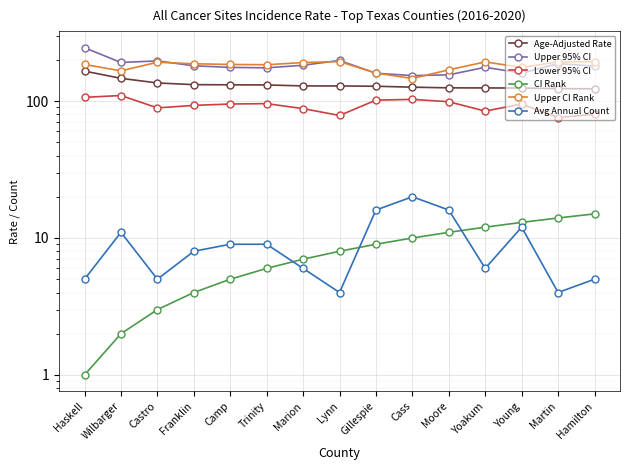

Reading right to left, list all the values displayed in this chart.

Age-Adjusted Rate: Hamilton=122.8	Martin=123.2	Young=124.4	Yoakum=124.6	Moore=124.8	Cass=126.2	Gillespie=128.2	Lynn=128.8	Marion=128.9	Trinity=131.0	Camp=131.3	Franklin=131.7	Castro=135.5	Wilbarger=146.4	Haskell=165.4
Upper 95% CI: Hamilton=179.7	Martin=187.7	Young=159.8	Yoakum=176.3	Moore=155.3	Cass=153.3	Gillespie=159.5	Lynn=197.8	Marion=182.4	Trinity=174.7	Camp=176.0	Franklin=180.8	Castro=196.2	Wilbarger=191.1	Haskell=244.9
Lower 95% CI: Hamilton=80.0	Martin=75.8	Young=95.1	Yoakum=84.4	Moore=98.8	Cass=102.8	Gillespie=101.5	Lynn=78.4	Marion=88.0	Trinity=95.7	Camp=95.1	Franklin=92.9	Castro=89.1	Wilbarger=109.7	Haskell=106.4
CI Rank: Hamilton=15.0	Martin=14.0	Young=13.0	Yoakum=12.0	Moore=11.0	Cass=10.0	Gillespie=9.0	Lynn=8.0	Marion=7.0	Trinity=6.0	Camp=5.0	Franklin=4.0	Castro=3.0	Wilbarger=2.0	Haskell=1.0
Upper CI Rank: Hamilton=194.0	Martin=193.0	Young=176.0	Yoakum=193.0	Moore=169.0	Cass=146.0	Gillespie=160.0	Lynn=194.0	Marion=191.0	Trinity=184.0	Camp=185.0	Franklin=187.0	Castro=192.0	Wilbarger=166.0	Haskell=185.0
Avg Annual Count: Hamilton=5.0	Martin=4.0	Young=12.0	Yoakum=6.0	Moore=16.0	Cass=20.0	Gillespie=16.0	Lynn=4.0	Marion=6.0	Trinity=9.0	Camp=9.0	Franklin=8.0	Castro=5.0	Wilbarger=11.0	Haskell=5.0